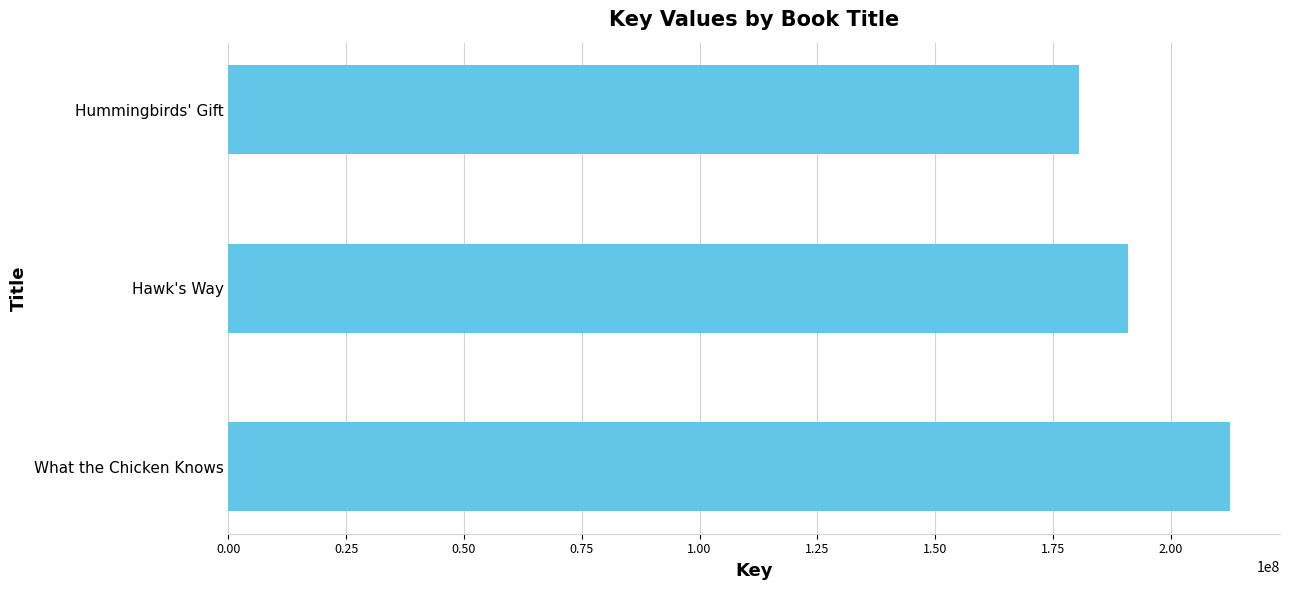

Rank the categories by value from lowest to highest.

Hummingbirds' Gift, Hawk's Way, What the Chicken Knows